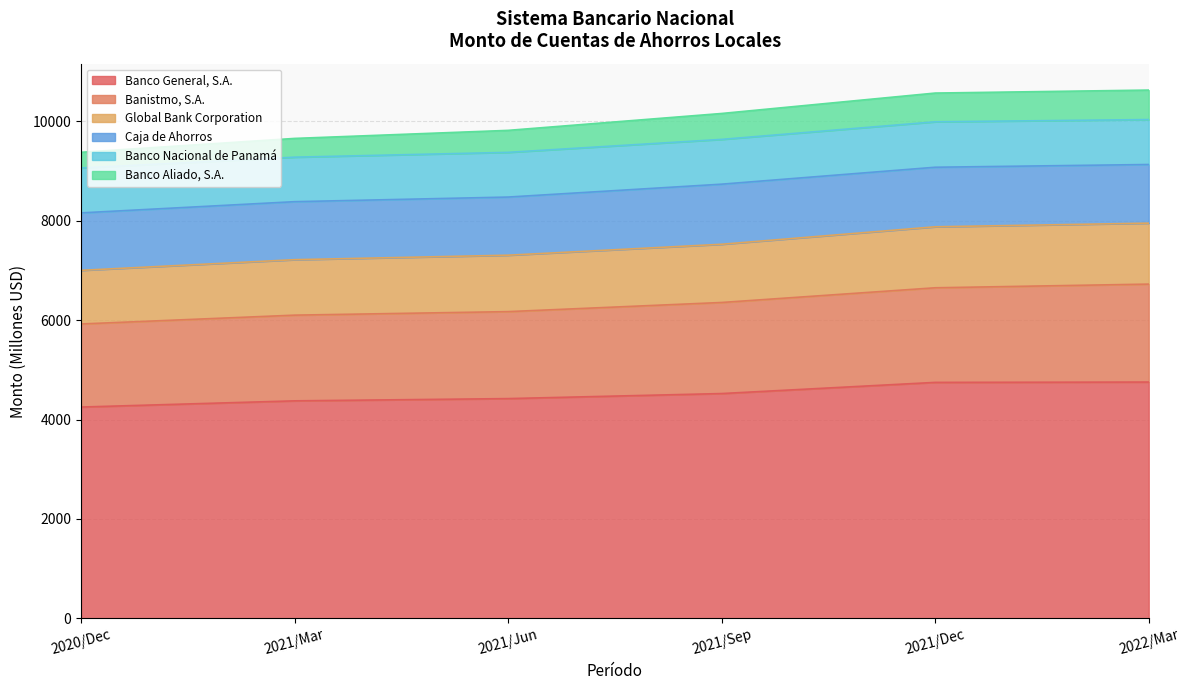

True or false: Banco Aliado, S.A. and Banco General, S.A. cross at least once.

False